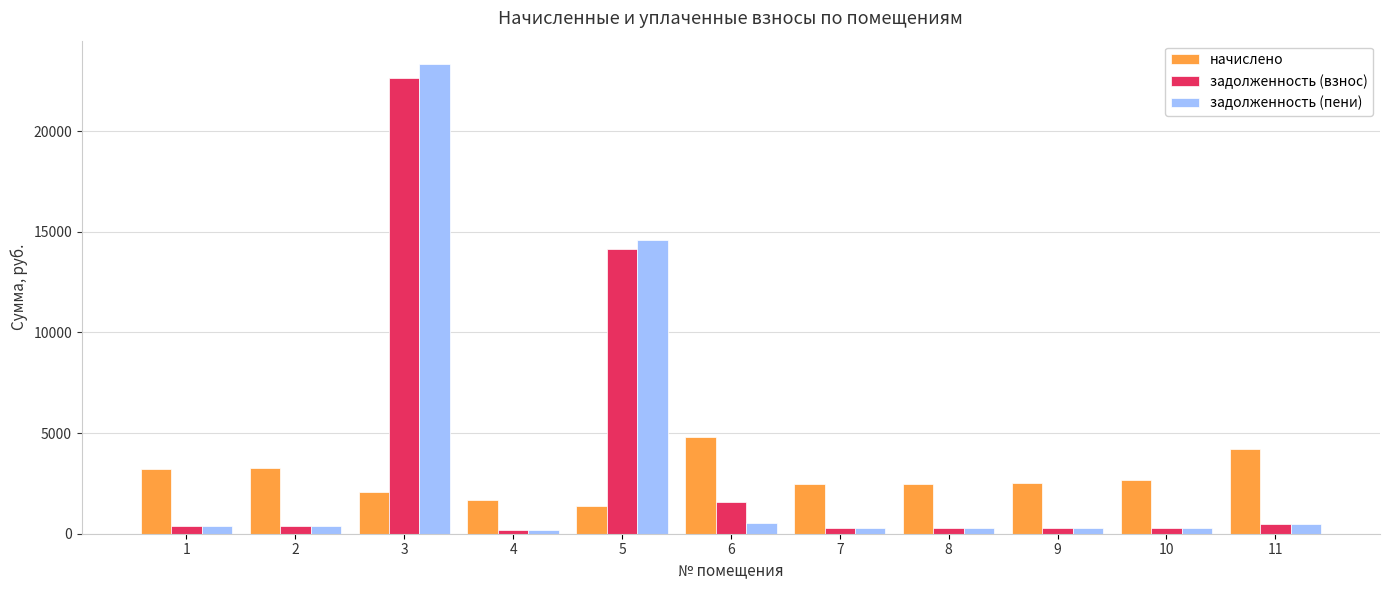

Rank the series by their maximum value, from highest to lowest.

задолженность (пени), задолженность (взнос), начислено